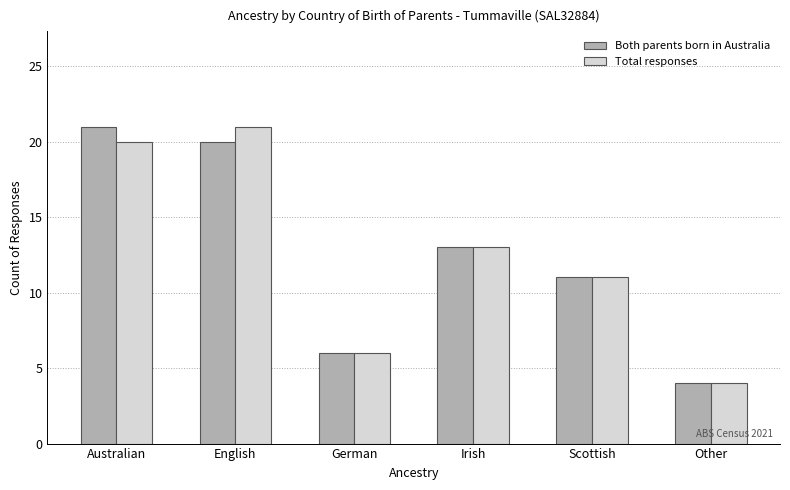

What is the highest value of the Total responses series?

21